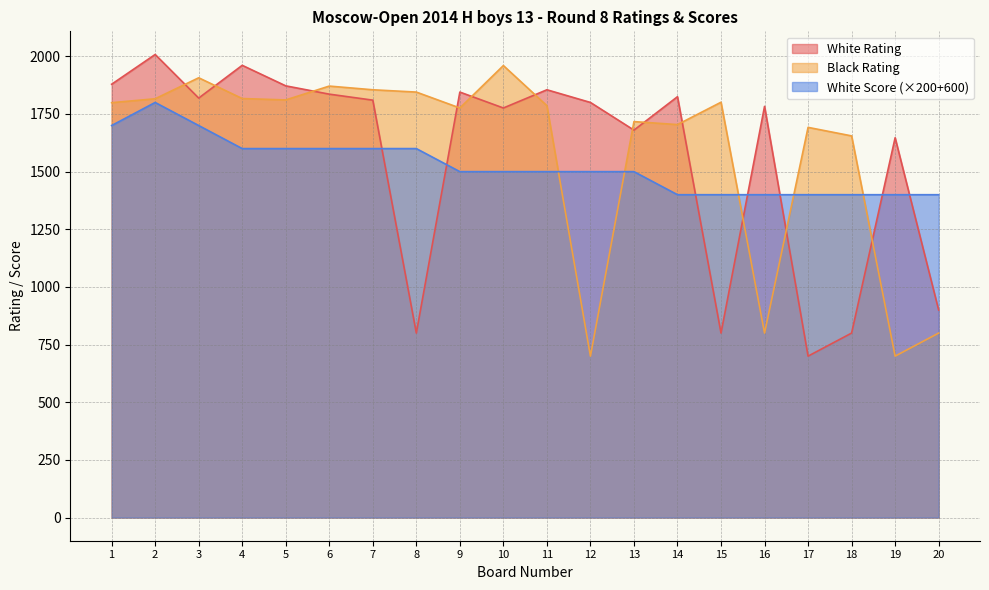

What is the spread (max minus min) of values at 14?

425